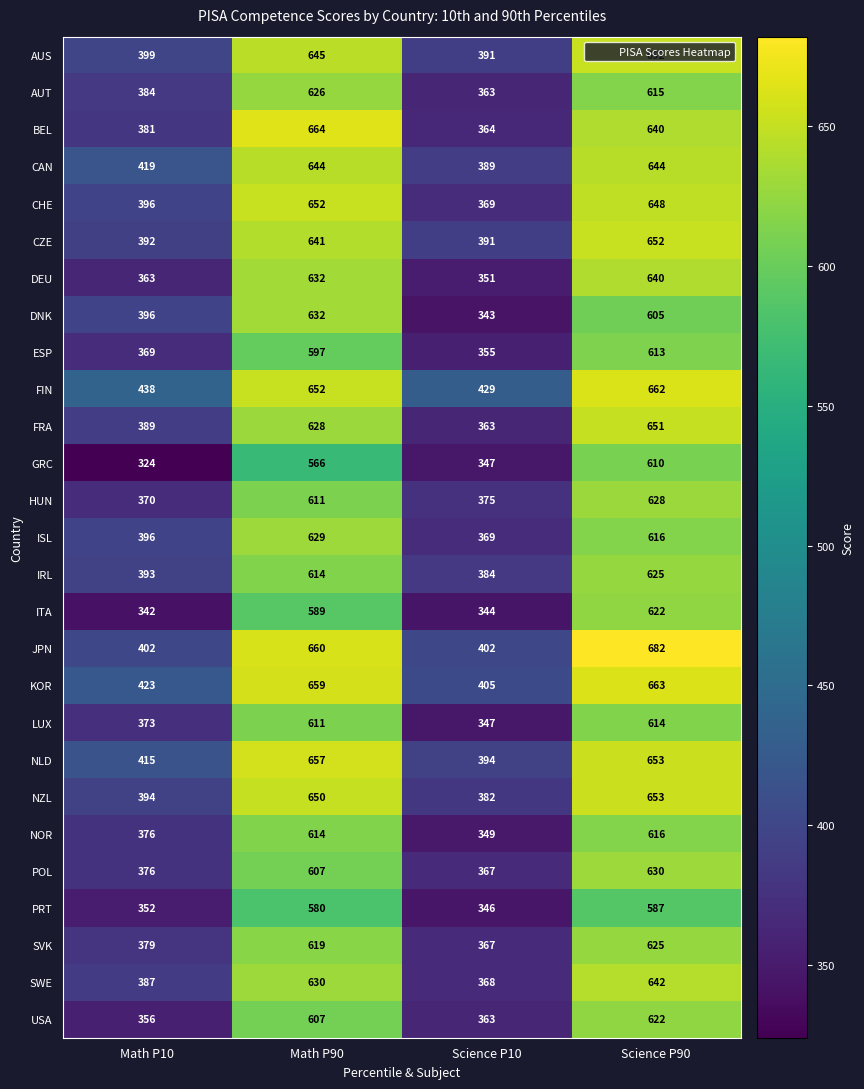

Which series changed the most between Math P10 and Math P90?

BEL